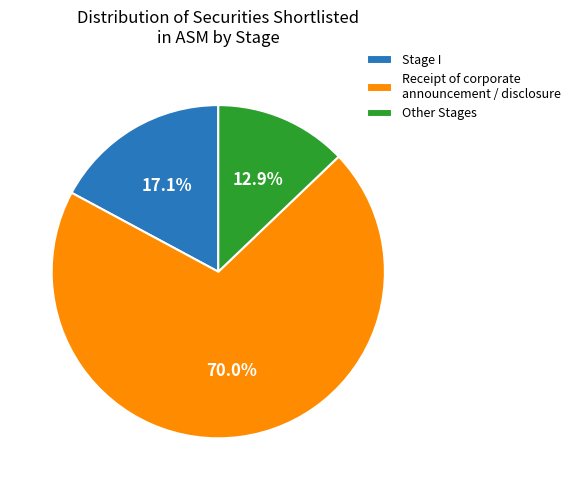

Which slice is the smallest?

Other Stages